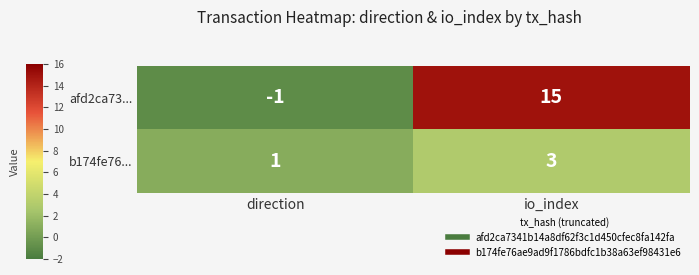

The value of b174fe76... at direction is 1. True or false?

True